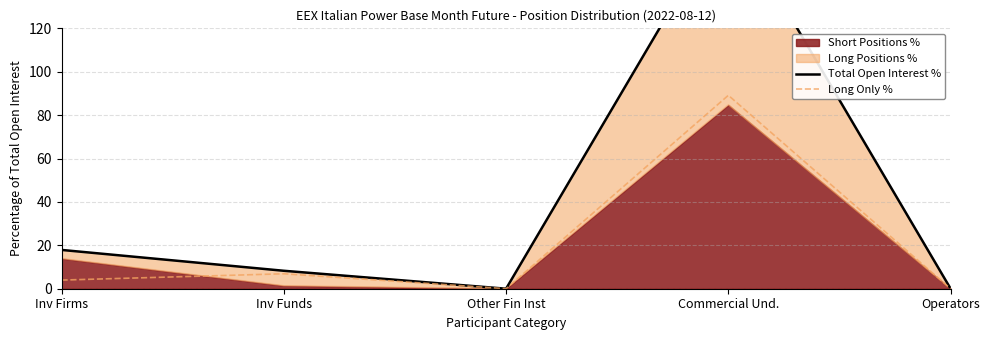

What position from the left is Operators?

5